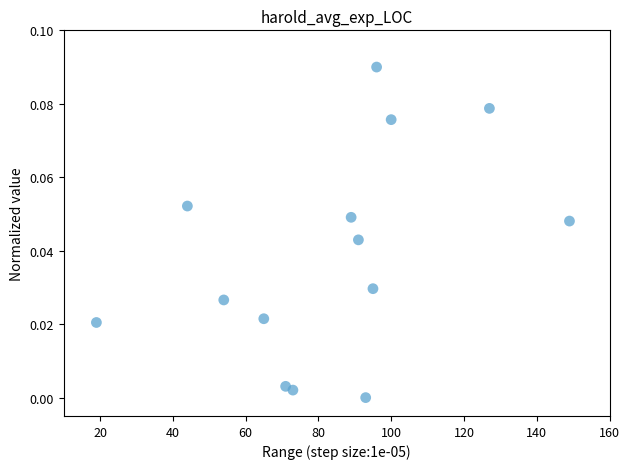

What is the range of X values (max minus min)?

130.0